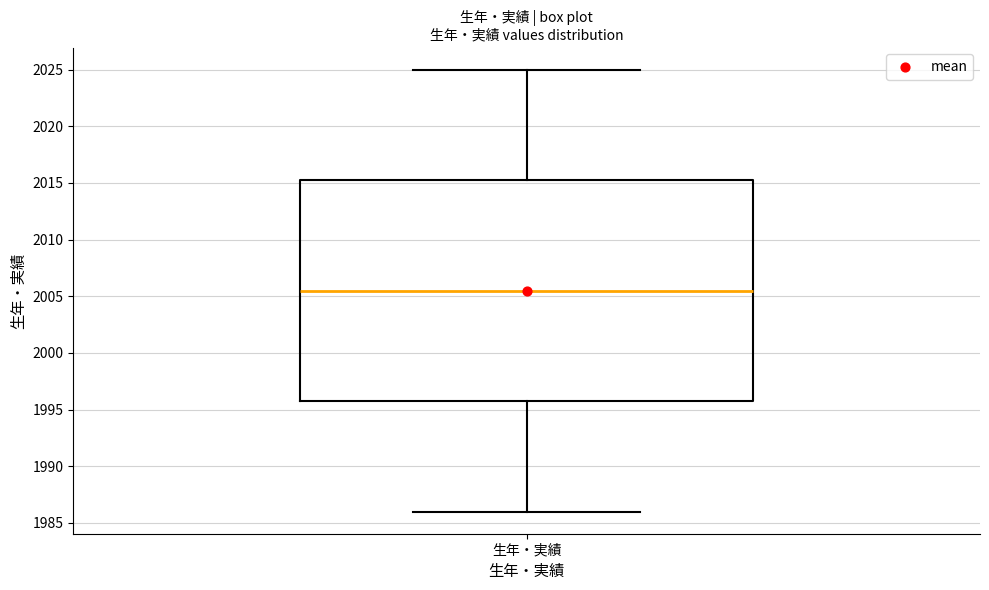

Where does the lower whisker of the box for 生年・実績 end on the y-axis? The values are not printed on the chart, so give them approximately, as read against the axis.

1986.0